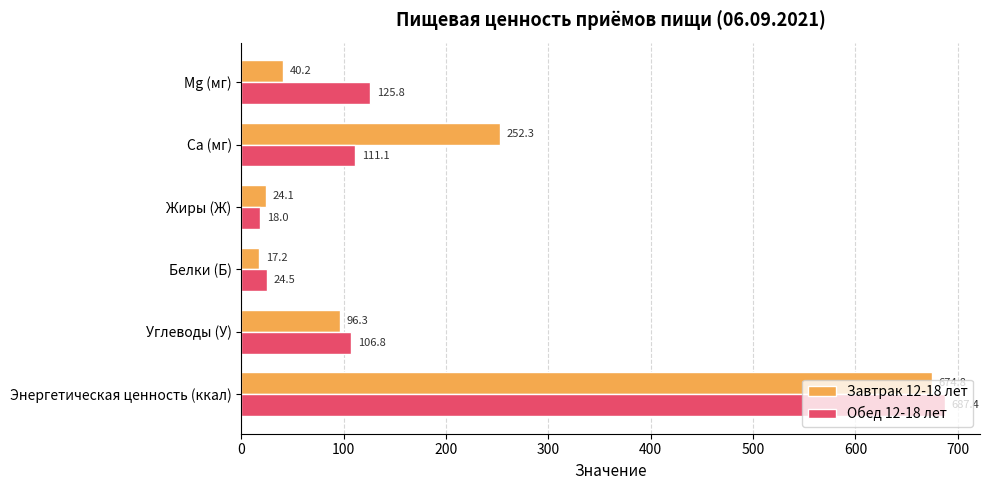

Is it true that Обед 12-18 лет equals 53.4 at Углеводы (У)?

False